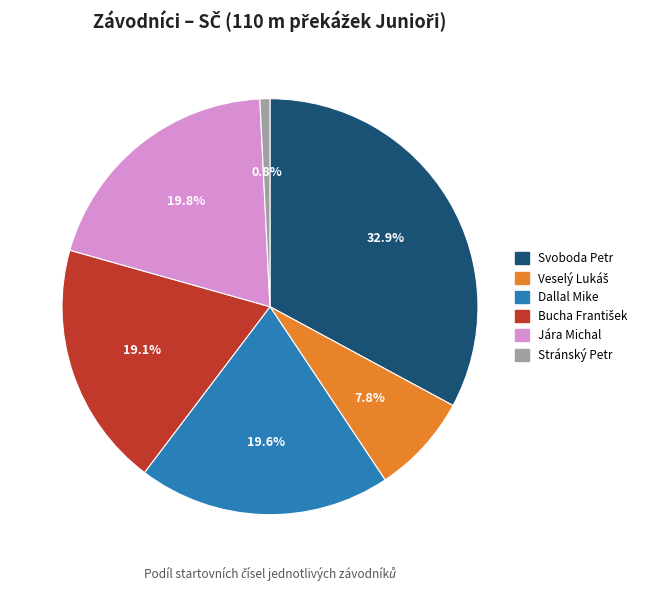

What portion of the pie excludes Jára Michal?

80.2%